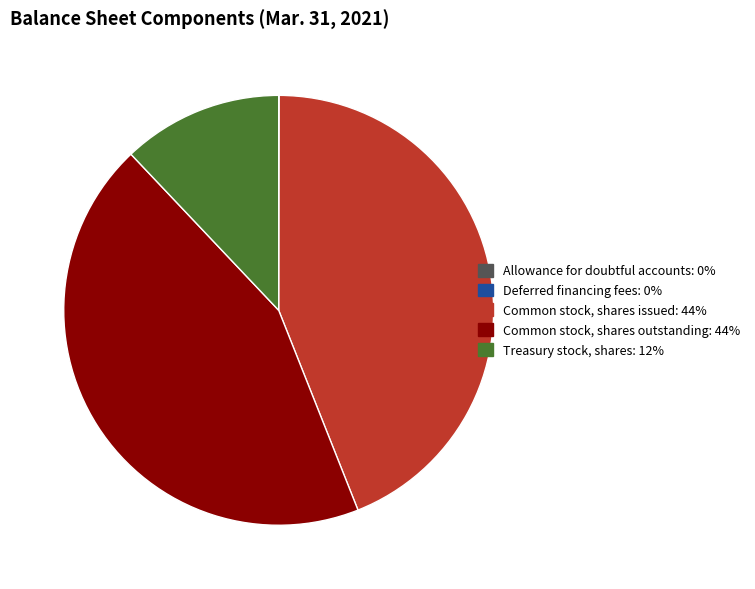

True or false: Common stock, shares issued: 44% accounts for 52% of the total.

False